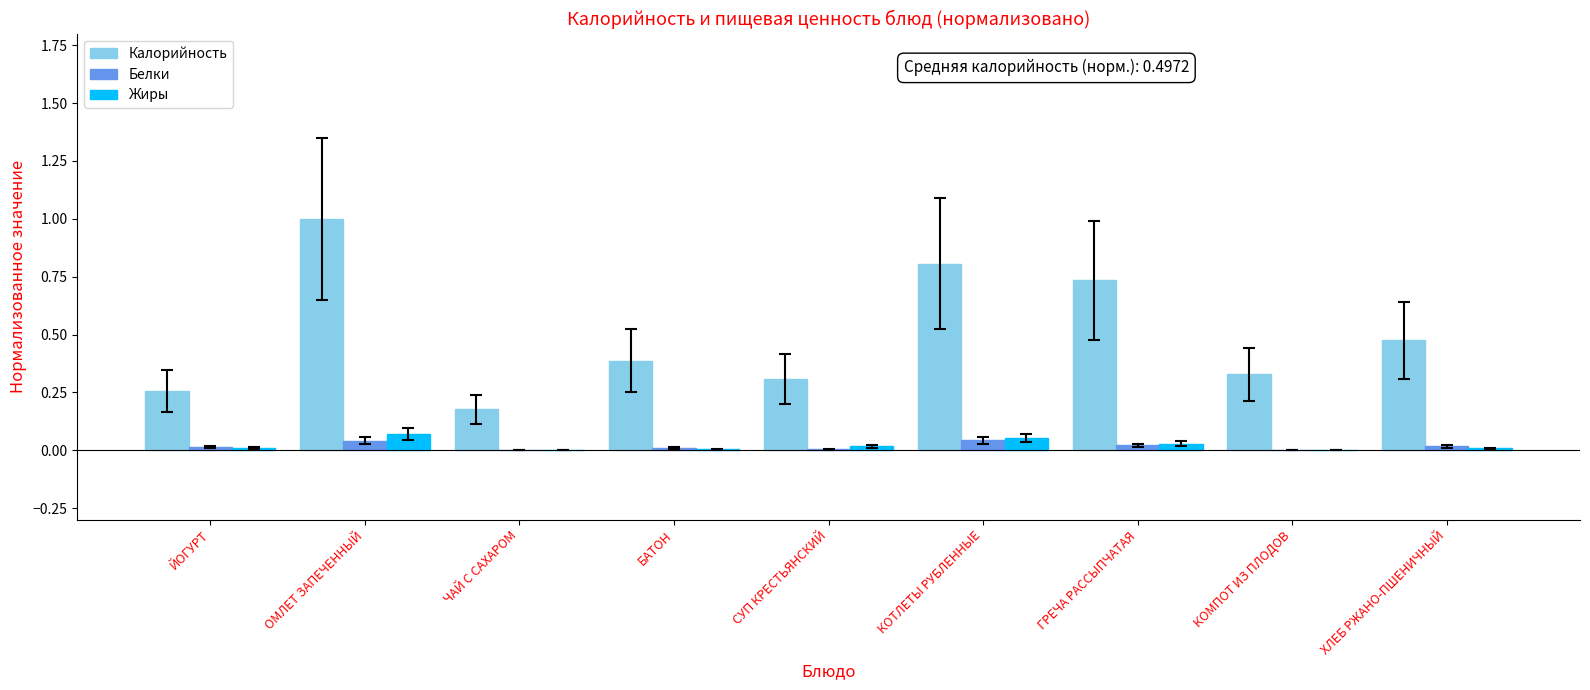

Where is Калорийность nearest to the value 0?

ЧАЙ С САХАРОМ